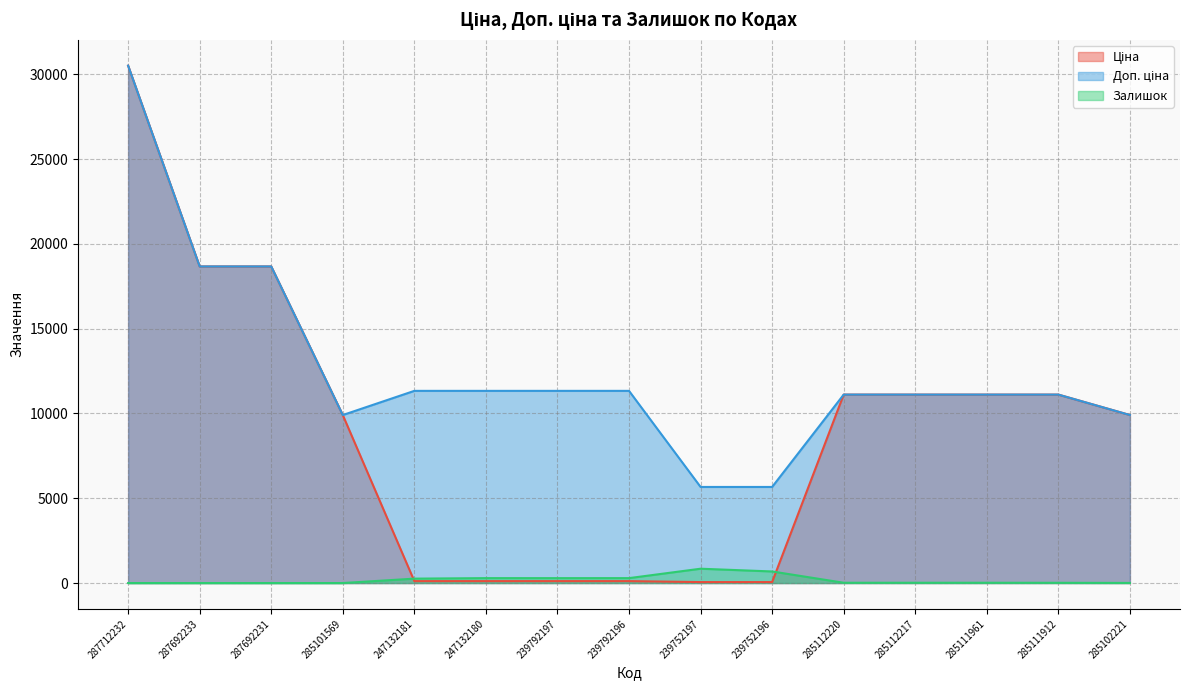

Is the value of Залишок at 285111961 greater than the value of Доп. ціна at 285112217?

No